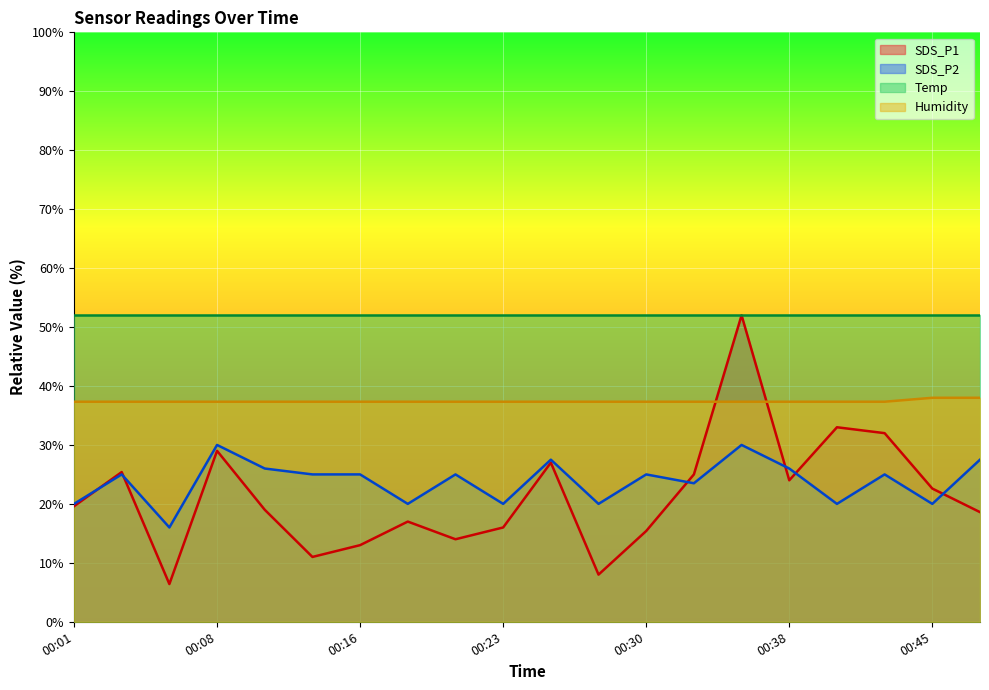

At which label does SDS_P1 reach its peak?

00:35